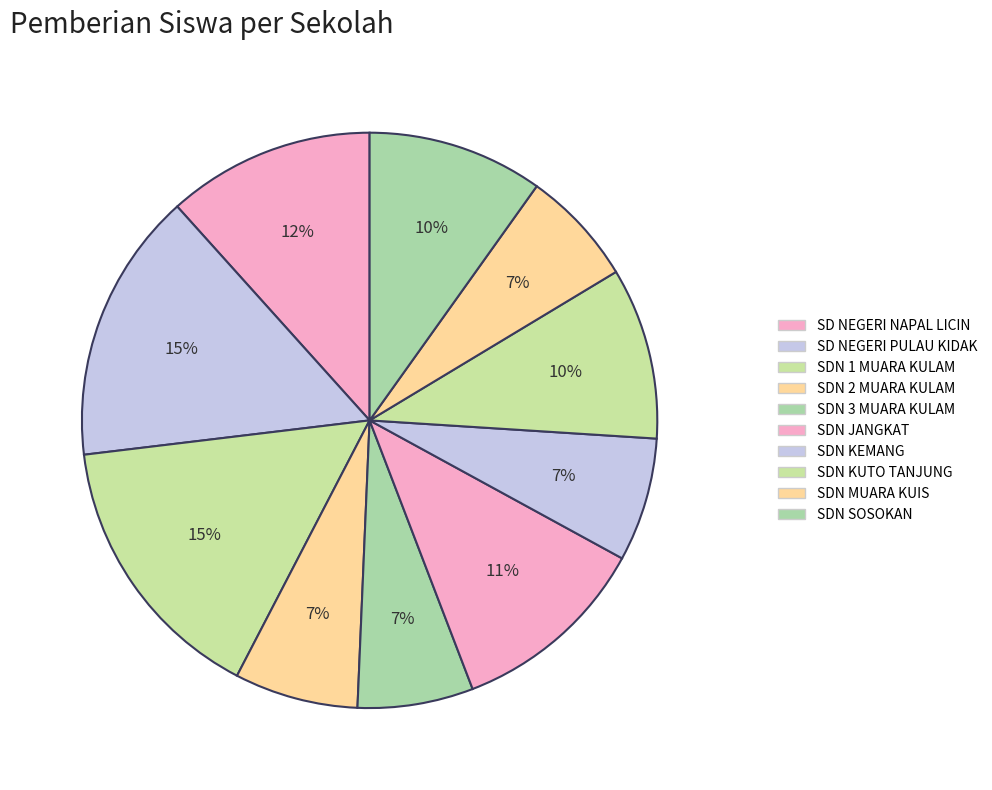

How many segments does this pie chart have?

10